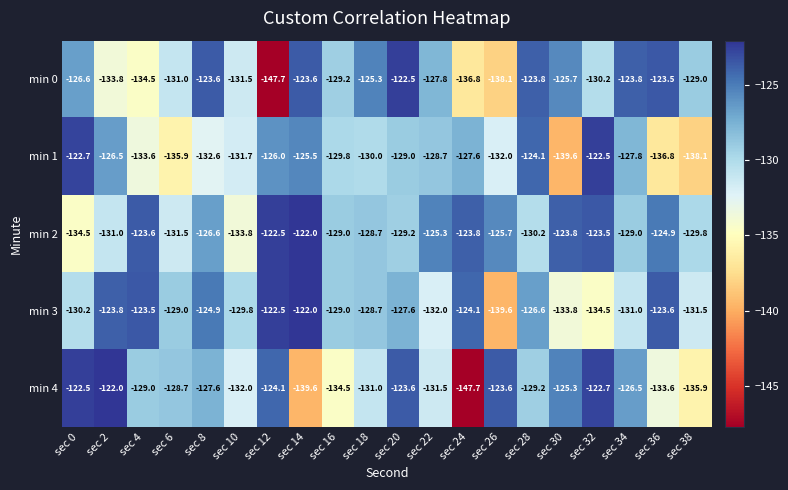

Which series has the widest spread of values?

min 4